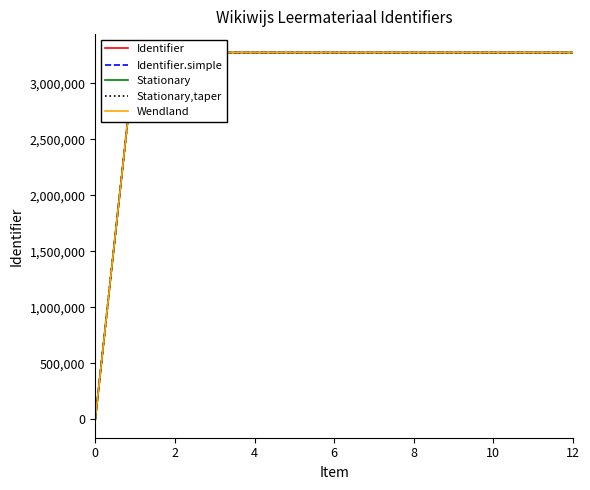

Rank the series by their average value, from highest to lowest.

Wendland, Stationary, Identifier, Identifier.simple, Stationary,taper